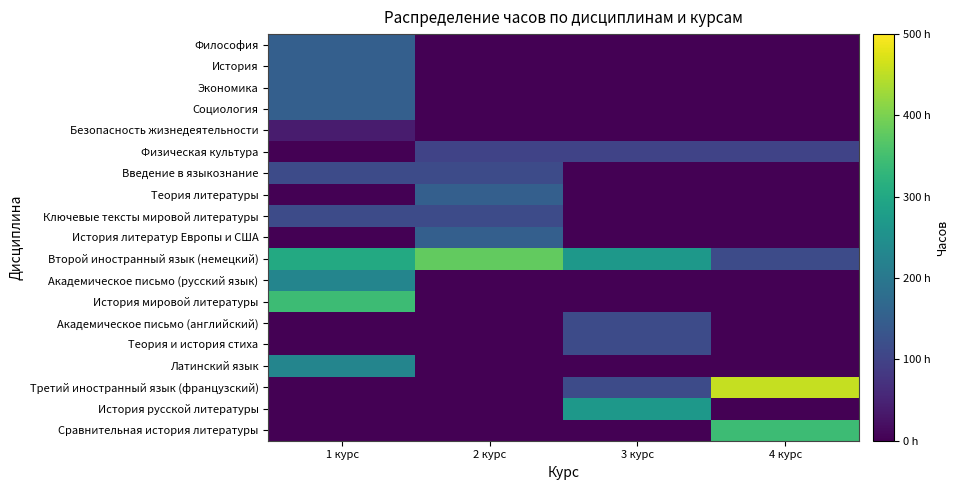

Reading right to left, what are all the values shown in this chart?

Философия: 4 курс=0	3 курс=0	2 курс=0	1 курс=152
История: 4 курс=0	3 курс=0	2 курс=0	1 курс=152
Экономика: 4 курс=0	3 курс=0	2 курс=0	1 курс=152
Социология: 4 курс=0	3 курс=0	2 курс=0	1 курс=152
Безопасность жизнедеятельности: 4 курс=0	3 курс=0	2 курс=0	1 курс=38
Физическая культура: 4 курс=100	3 курс=100	2 курс=100	1 курс=0
Введение в языкознание: 4 курс=0	3 курс=0	2 курс=114	1 курс=114
Теория литературы: 4 курс=0	3 курс=0	2 курс=152	1 курс=0
Ключевые тексты мировой литературы: 4 курс=0	3 курс=0	2 курс=114	1 курс=114
История литератур Европы и США: 4 курс=0	3 курс=0	2 курс=152	1 курс=0
Второй иностранный язык (немецкий): 4 курс=114	3 курс=266	2 курс=380	1 курс=304
Академическое письмо (русский язык): 4 курс=0	3 курс=0	2 курс=0	1 курс=228
История мировой литературы: 4 курс=0	3 курс=0	2 курс=0	1 курс=342
Академическое письмо (английский): 4 курс=0	3 курс=114	2 курс=0	1 курс=0
Теория и история стиха: 4 курс=0	3 курс=114	2 курс=0	1 курс=0
Латинский язык: 4 курс=0	3 курс=0	2 курс=0	1 курс=228
Третий иностранный язык (французский): 4 курс=456	3 курс=114	2 курс=0	1 курс=0
История русской литературы: 4 курс=0	3 курс=266	2 курс=0	1 курс=0
Сравнительная история литературы: 4 курс=342	3 курс=0	2 курс=0	1 курс=0